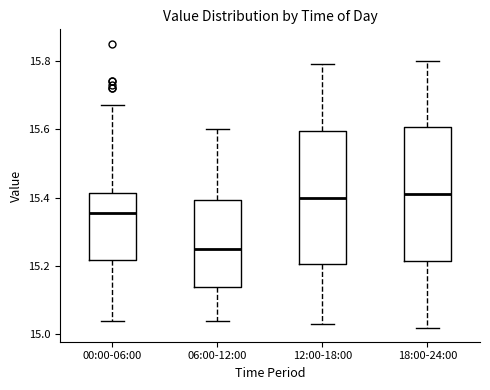

Where does the median line of the box for 12:00-18:00 sit on the y-axis? The values are not printed on the chart, so give them approximately, as read against the axis.

15.40